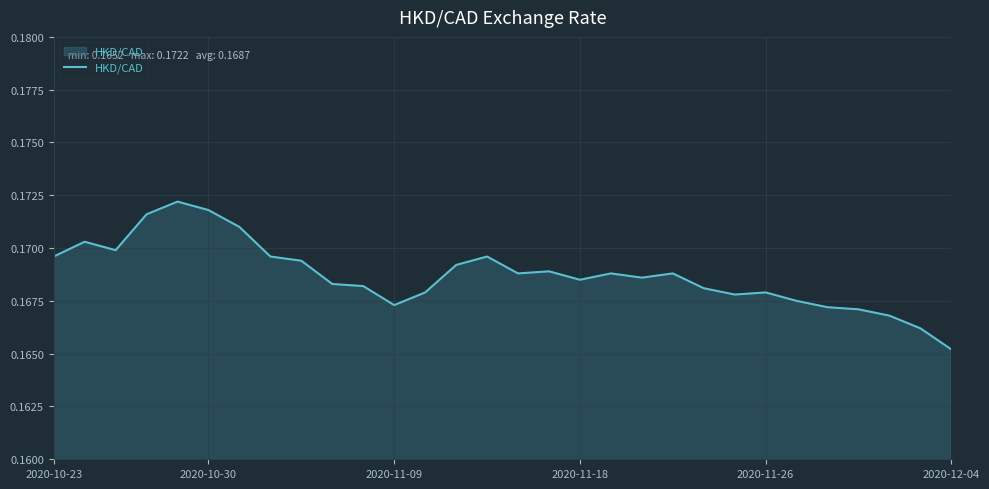

How many categories are shown in the chart?

30